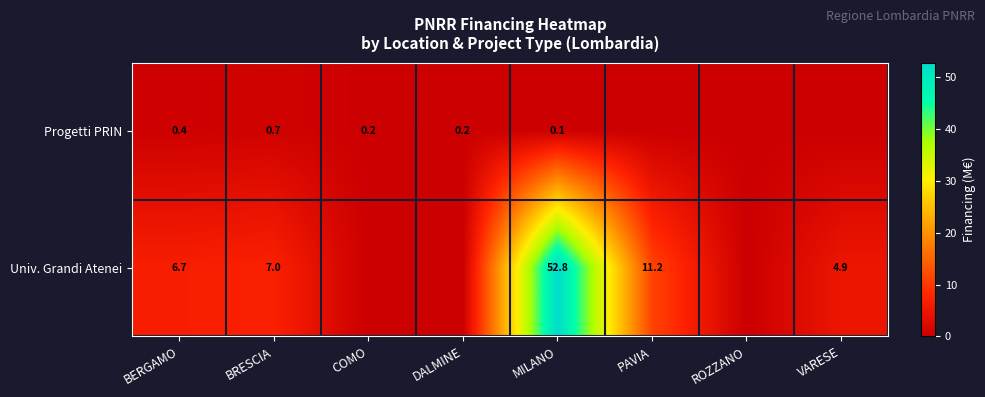

Is it true that Progetti PRIN equals 0.0 at VARESE?

False